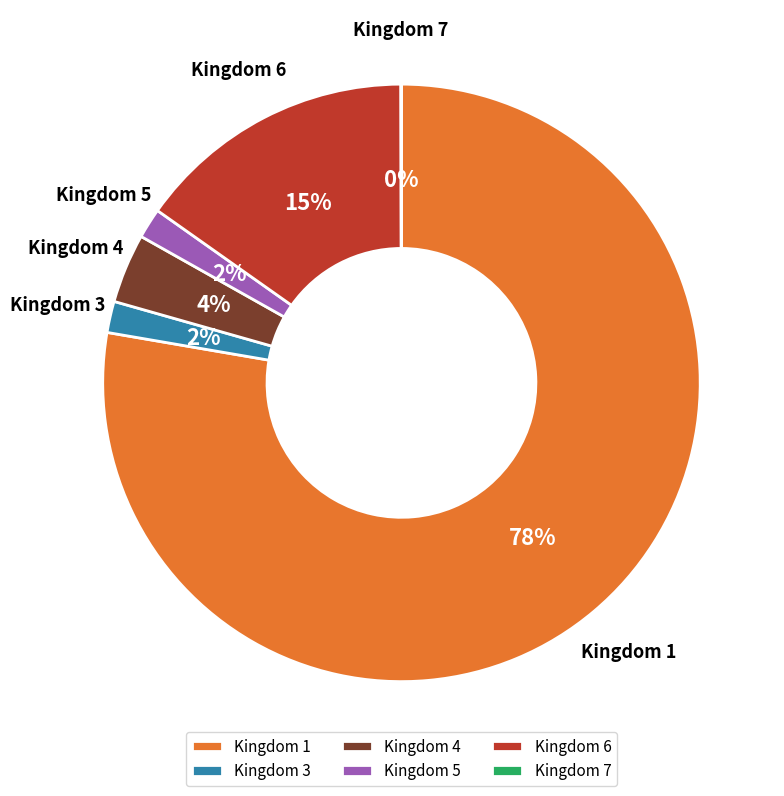

True or false: Kingdom 4 accounts for 4% of the total.

True